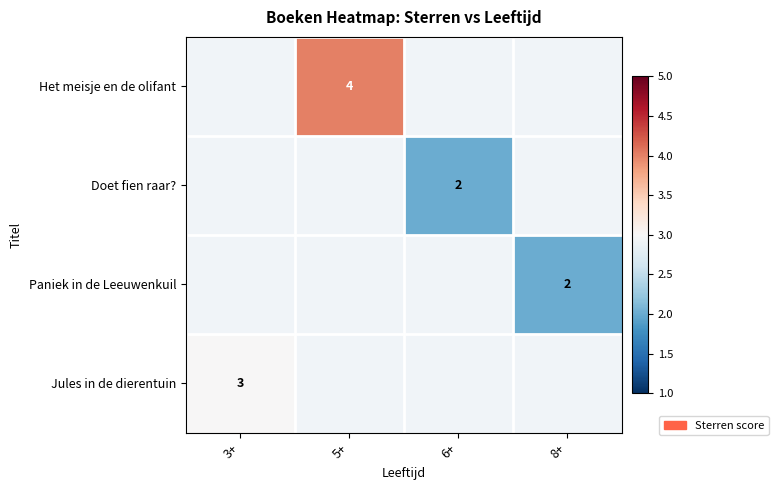

The value of Het meisje en de olifant at 5+ is 6. True or false?

False